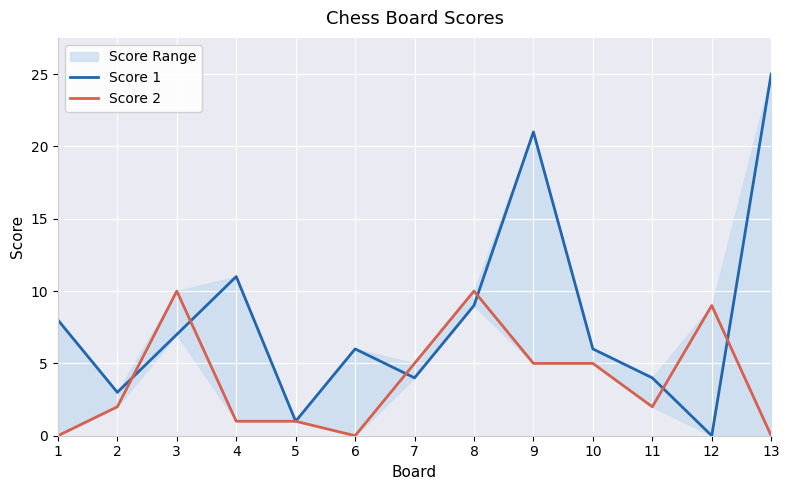

Which series ends up on top after the final intersection of Score 1 and Score 2?

Score 1